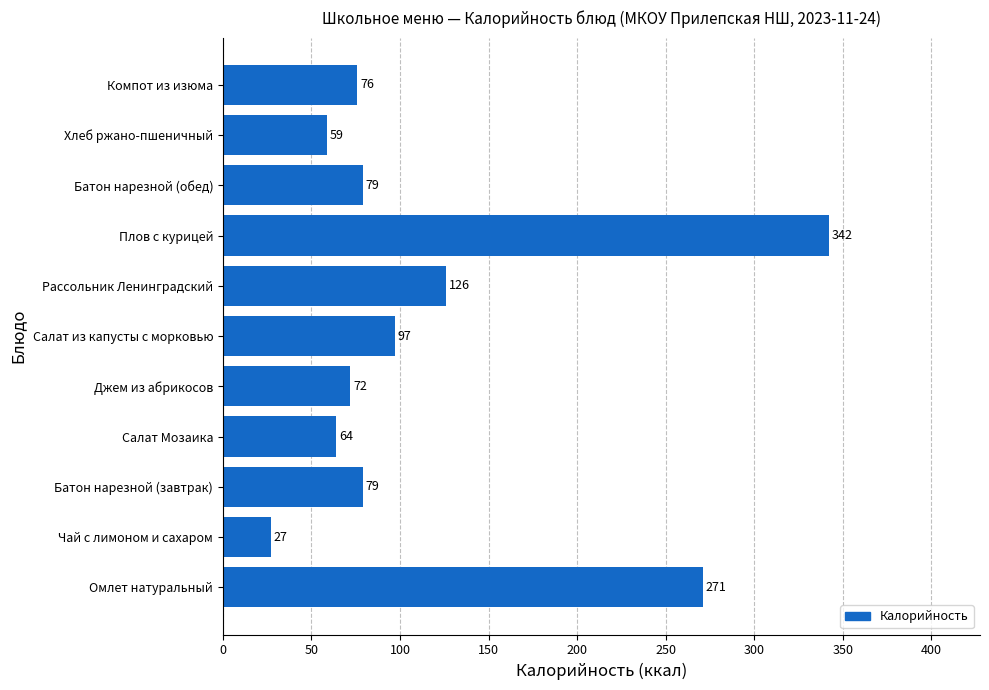

What is the sum of all values?

1292